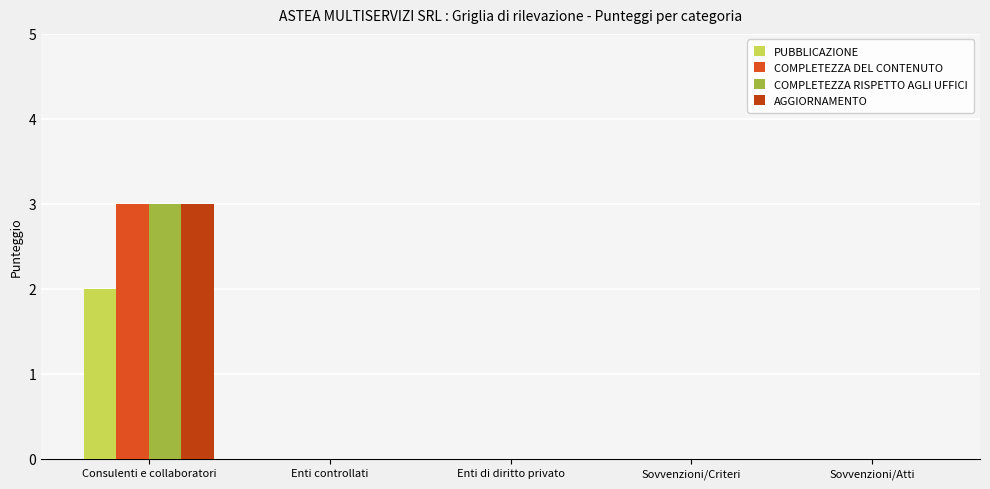

Reading left to right, transcribe all the data shown in this chart.

PUBBLICAZIONE: Consulenti e collaboratori=2	Enti controllati=0	Enti di diritto privato=0	Sovvenzioni/Criteri=0	Sovvenzioni/Atti=0
COMPLETEZZA DEL CONTENUTO: Consulenti e collaboratori=3	Enti controllati=0	Enti di diritto privato=0	Sovvenzioni/Criteri=0	Sovvenzioni/Atti=0
COMPLETEZZA RISPETTO AGLI UFFICI: Consulenti e collaboratori=3	Enti controllati=0	Enti di diritto privato=0	Sovvenzioni/Criteri=0	Sovvenzioni/Atti=0
AGGIORNAMENTO: Consulenti e collaboratori=3	Enti controllati=0	Enti di diritto privato=0	Sovvenzioni/Criteri=0	Sovvenzioni/Atti=0